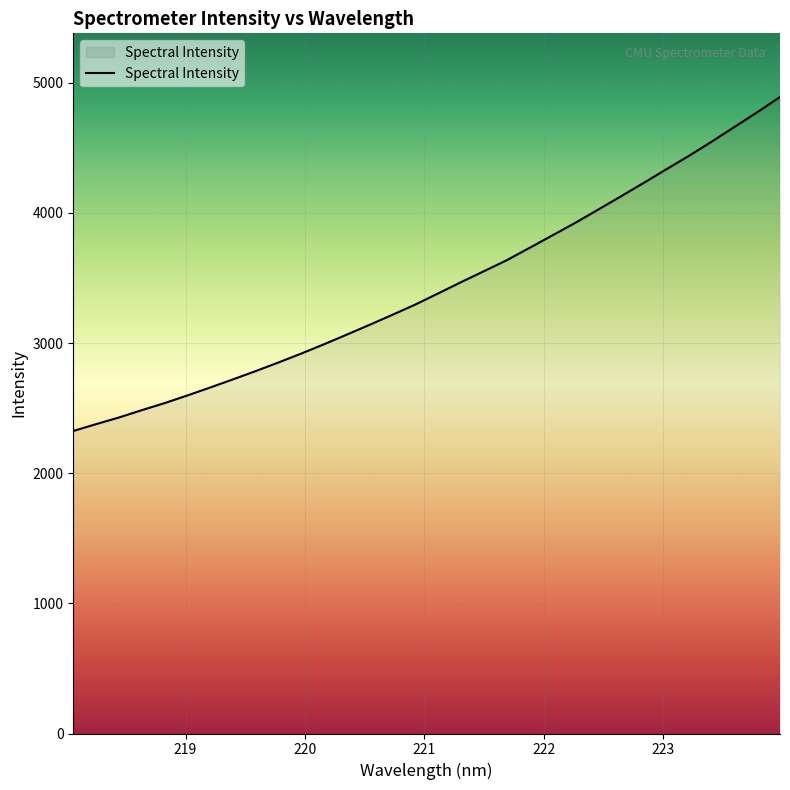

True or false: there are more than 2 points higher than both neighbors.

False